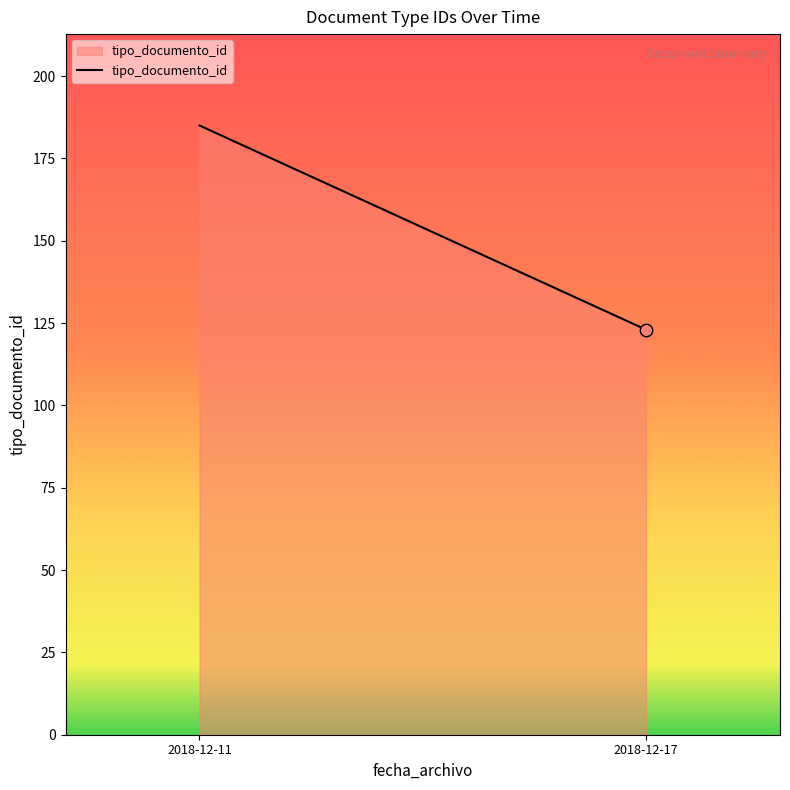

Which has a higher value, 2018-12-17 or 2018-12-11?

2018-12-11